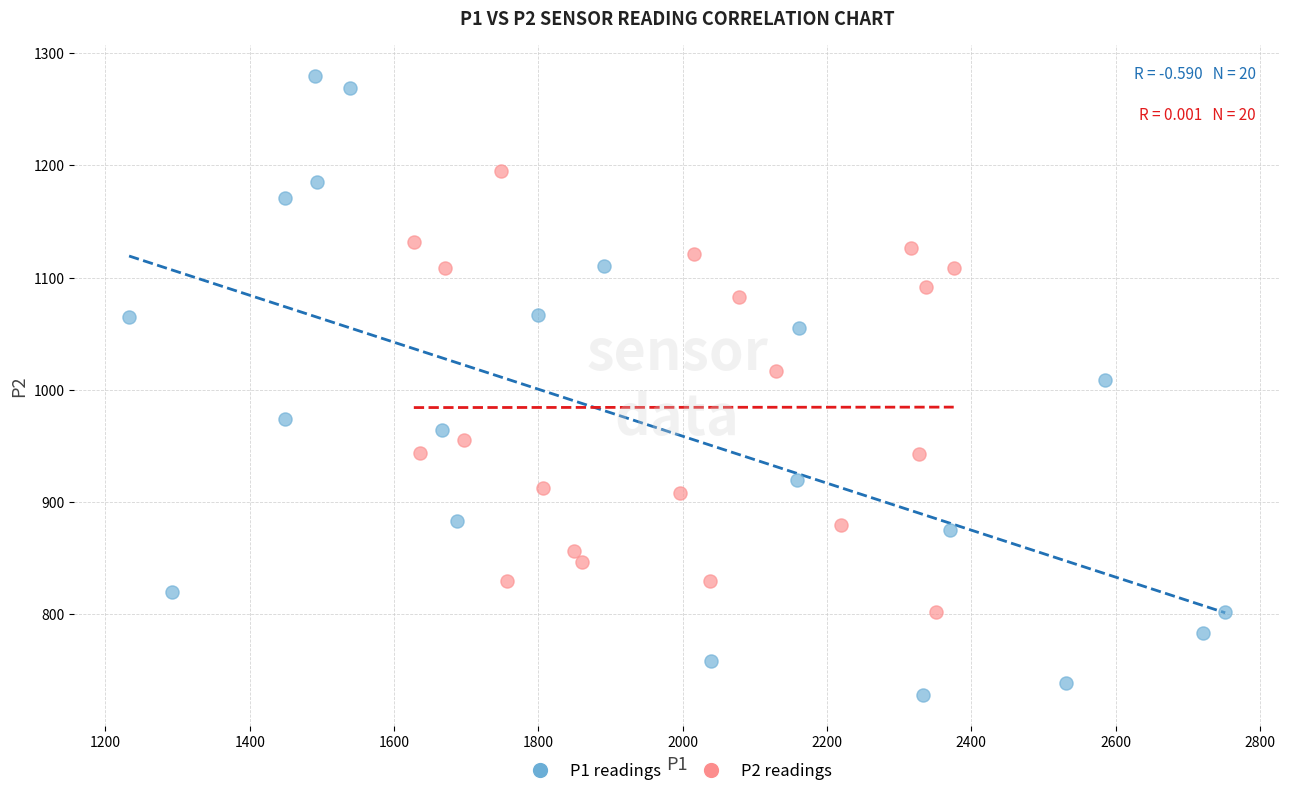

Which series reaches the minimum Y coordinate?

P1 readings